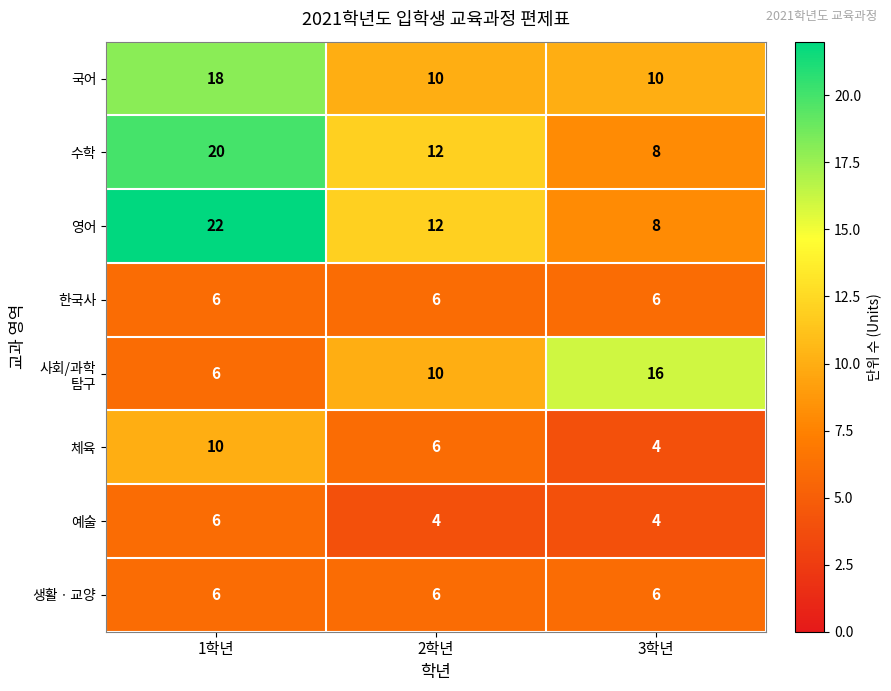

What is the difference between the highest and lowest values at 3학년?

12